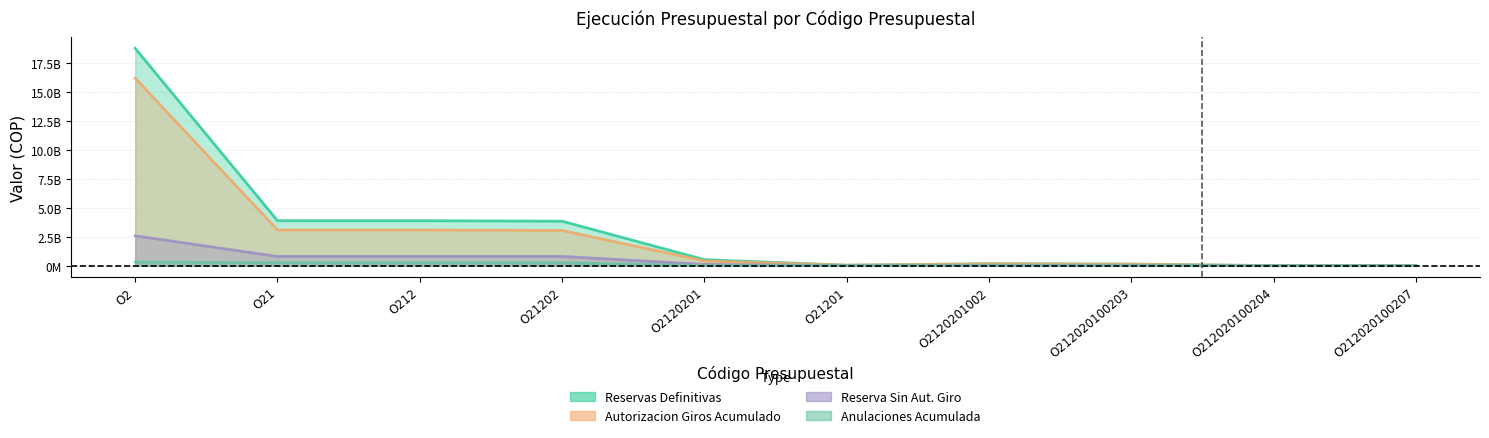

What is the average value of the Autorizacion Giros Acumulado series?

2613890043